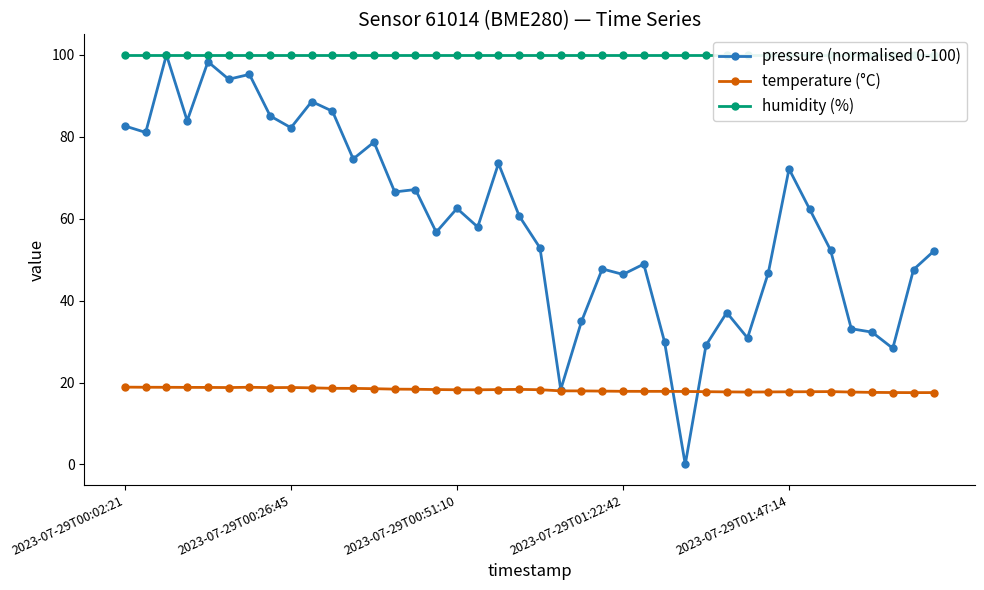

True or false: temperature (°C) has a value of 32.0 at 2023-07-29T01:22:42.

False